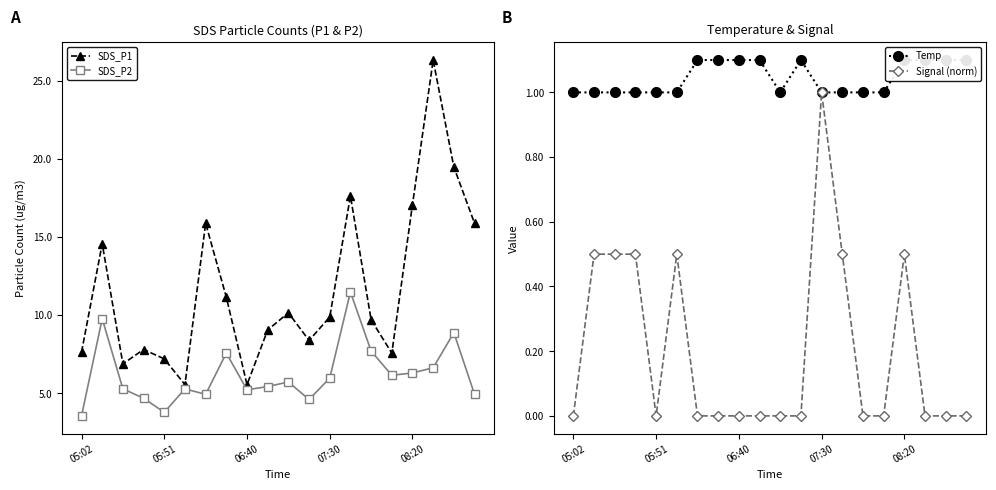

Which category has the lowest value in the Signal (norm) series?

05:02